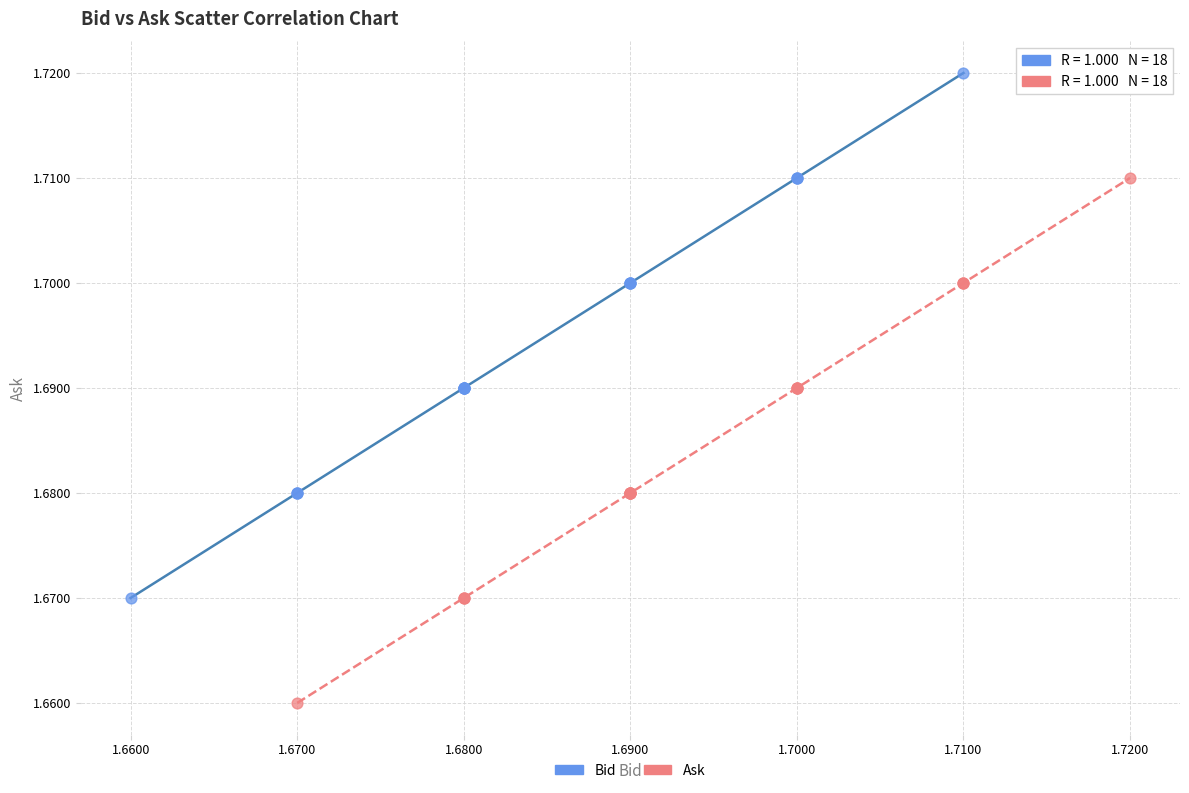

Which series contains the lowest Y value?

Ask